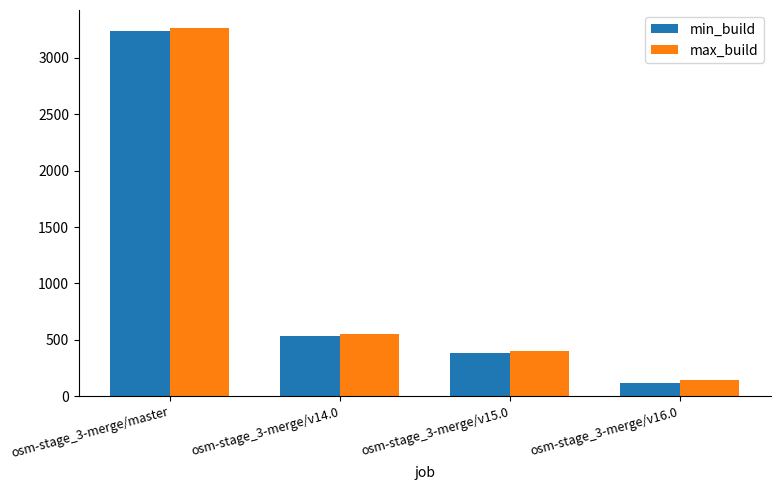

Reading left to right, list all the values displayed in this chart.

min_build: 3240	535	379	121
max_build: 3261	555	400	142